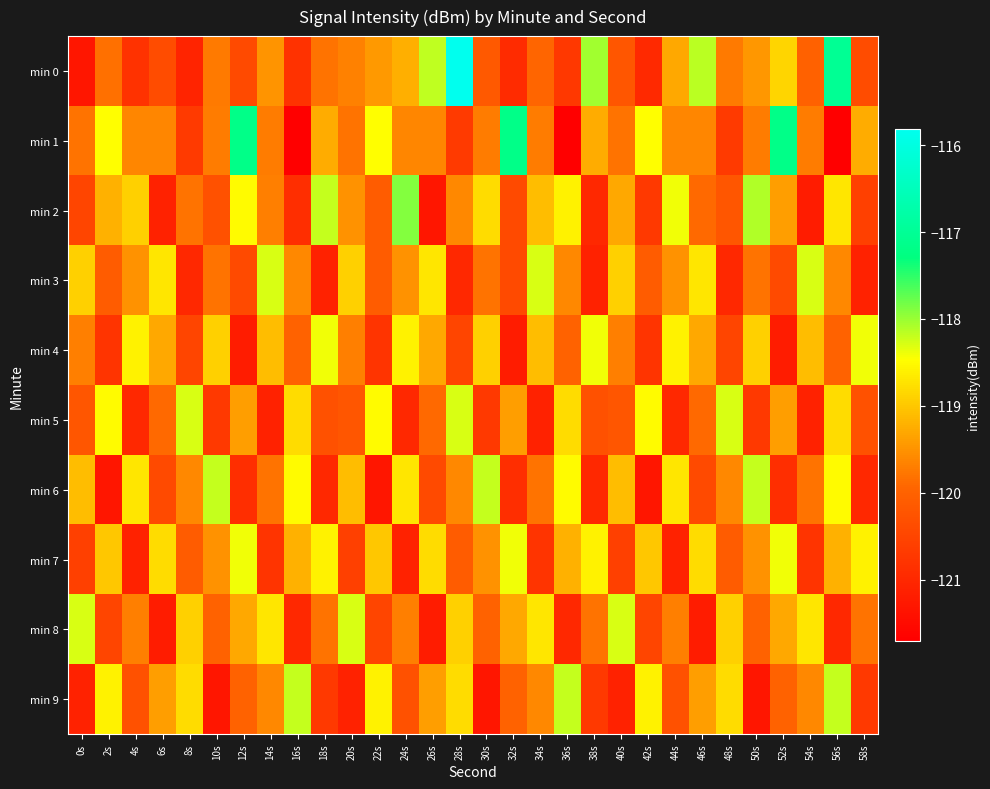

What is the total value across all series at 2s?

-1196.3